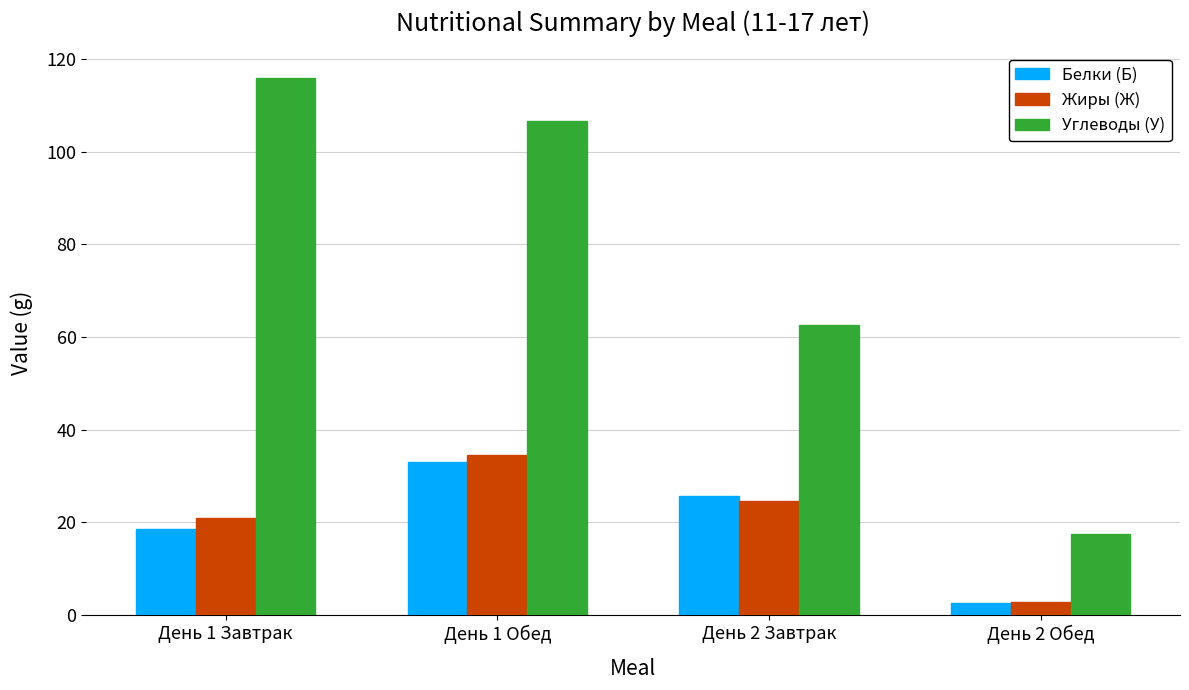

What is the average value of the Жиры (Ж) series?

20.7